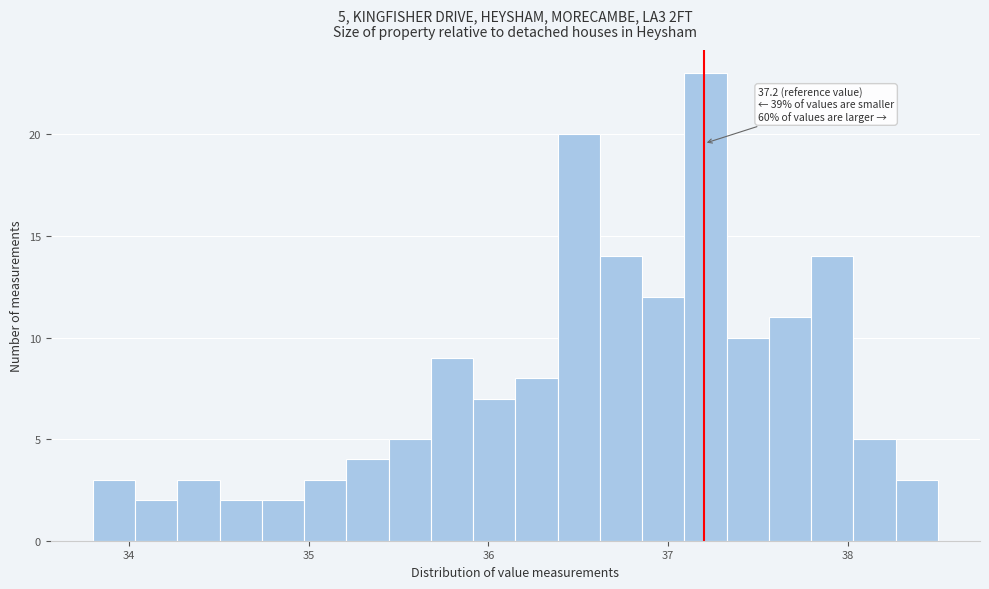

Read against the x-axis, roughly where is the centre of the tallest bar?

37.2